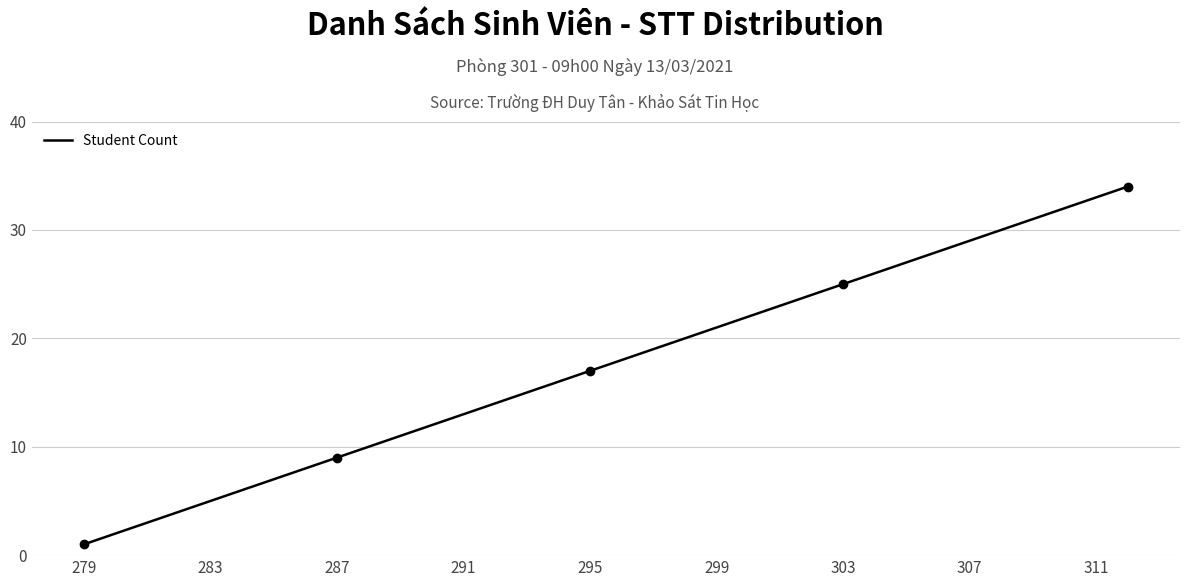

What is the maximum value shown in the chart?

34